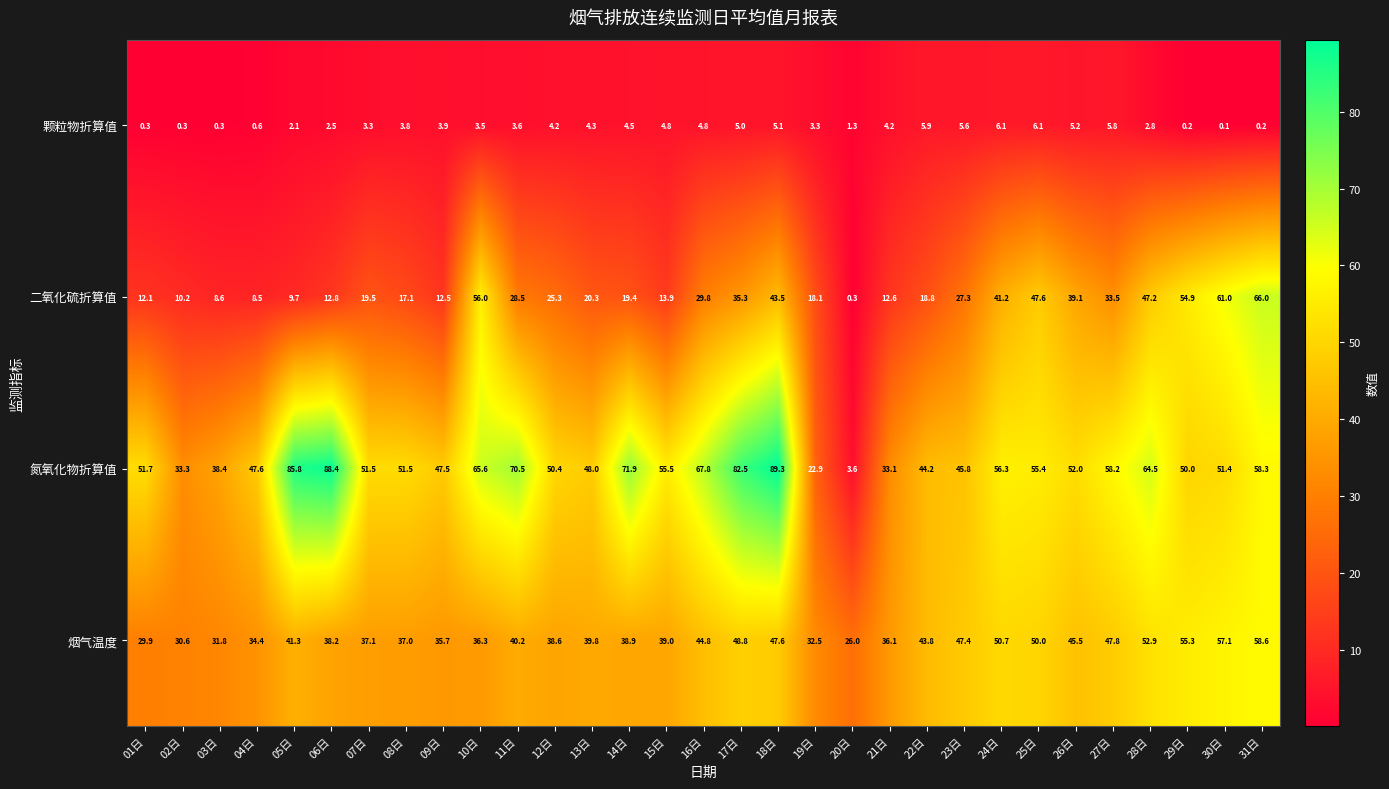

What is the lowest value of the 烟气温度 series?

26.0